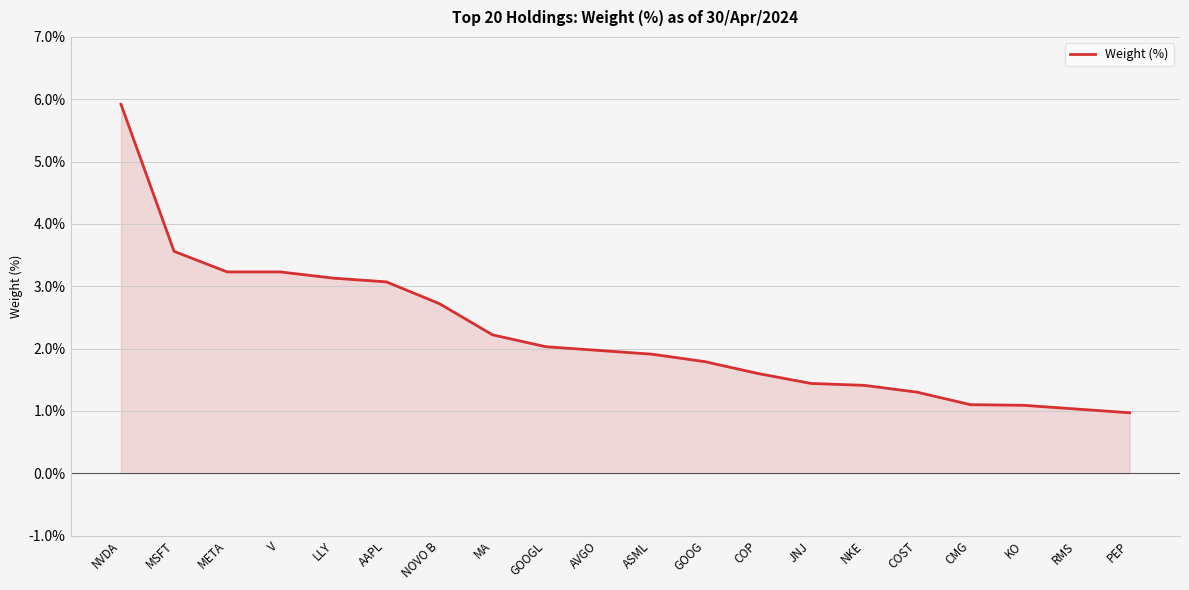

What position from the right is JNJ?

7